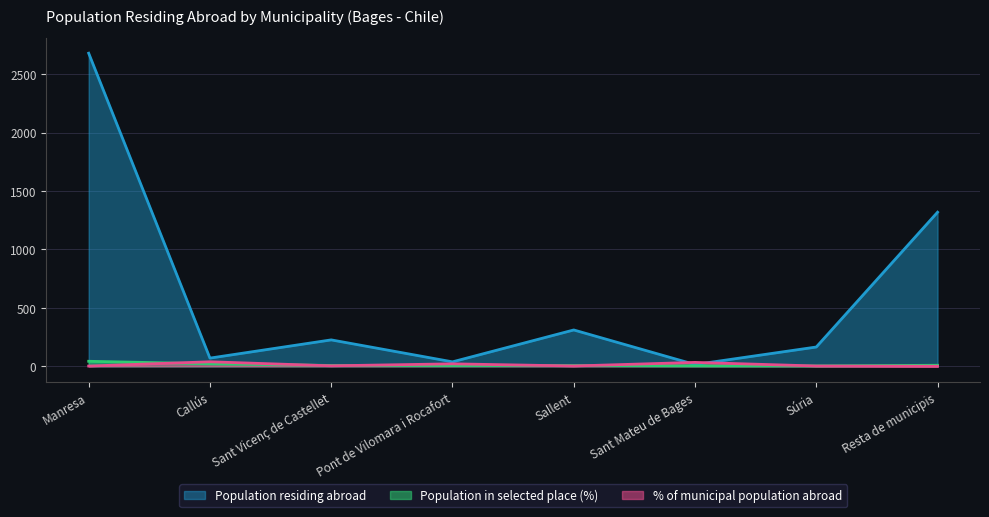

Which label corresponds to the largest value in the chart?

Manresa